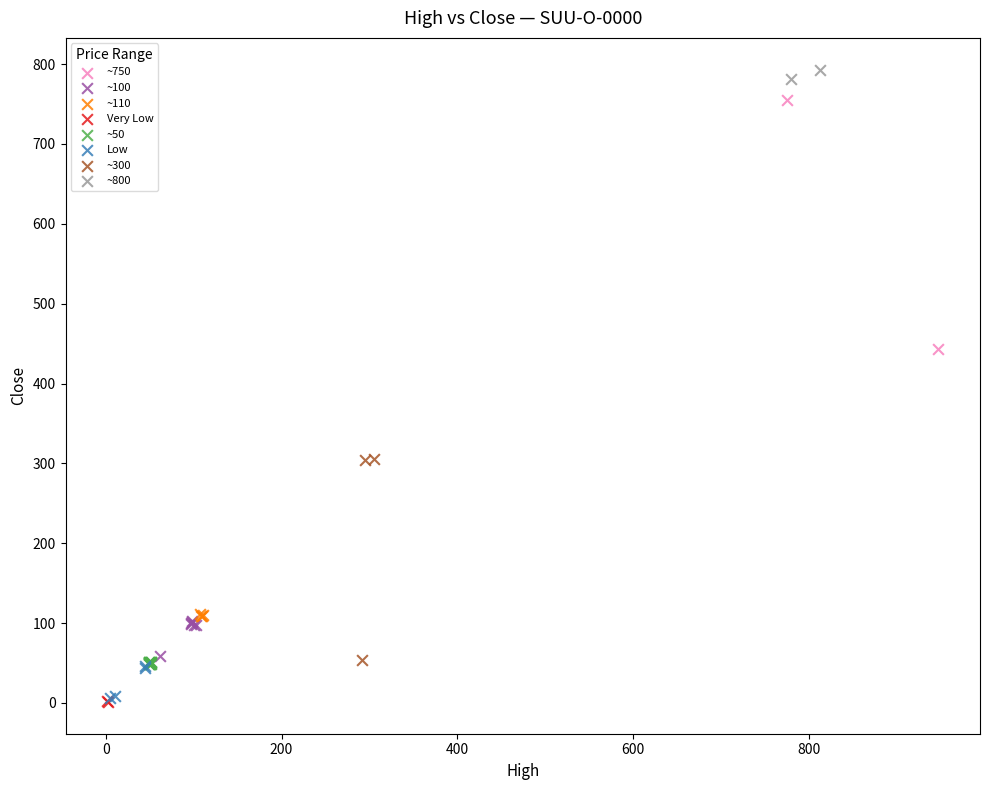

What are all the series names shown in the legend?

~750, ~100, ~110, Very Low, ~50, Low, ~300, ~800